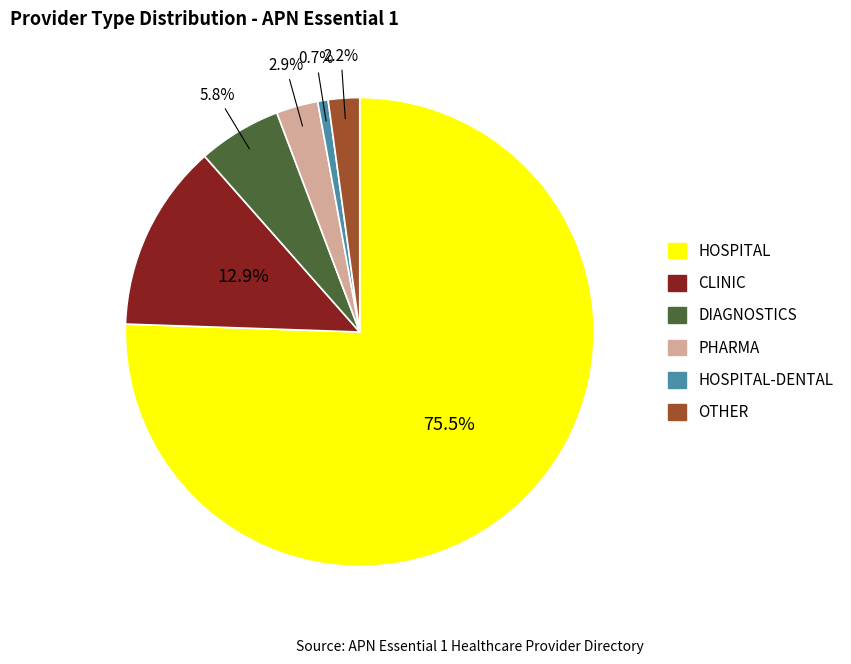

Does any single category account for the majority?

Yes